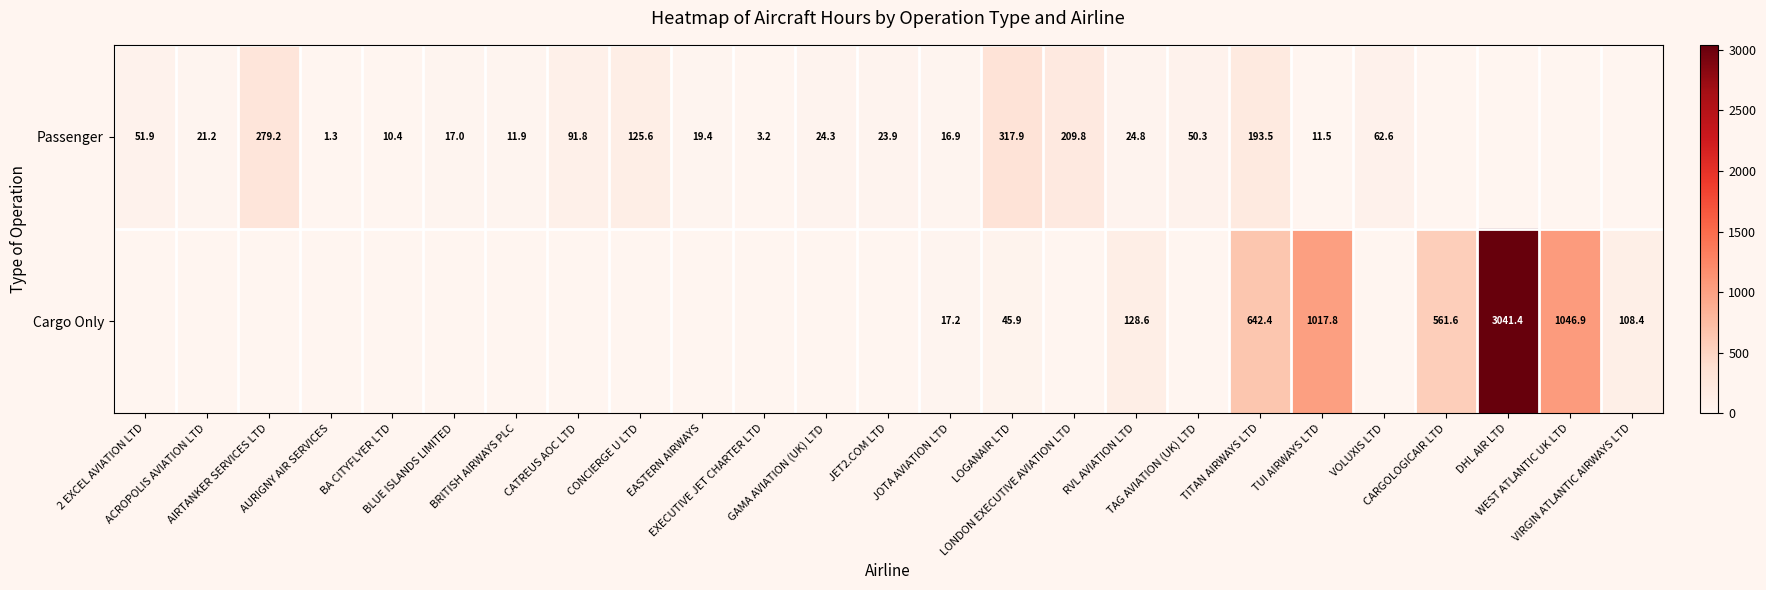

What is the sum of the Passenger values at VIRGIN ATLANTIC AIRWAYS LTD and LOGANAIR LTD?

317.9